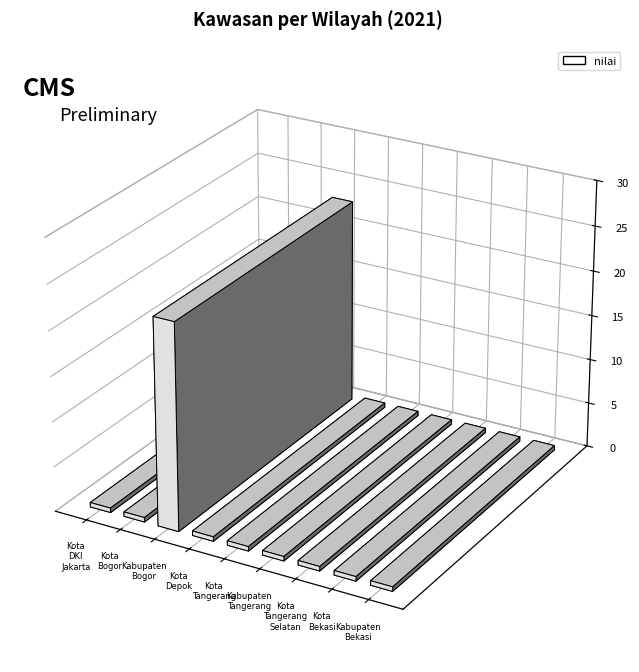

Reading left to right, extract all data points from this chart.

0	0	23	0	0	0	0	0	0